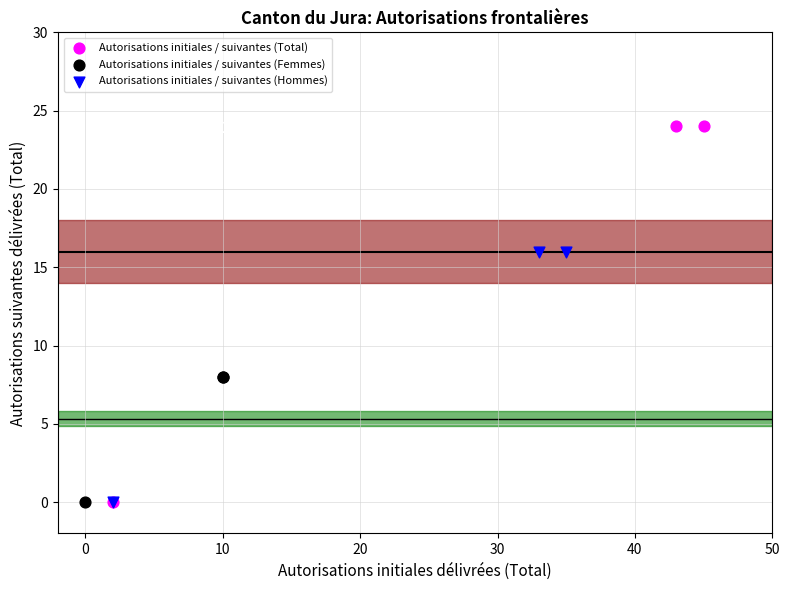

Which series contains the highest Y value?

Autorisations initiales / suivantes (Total)